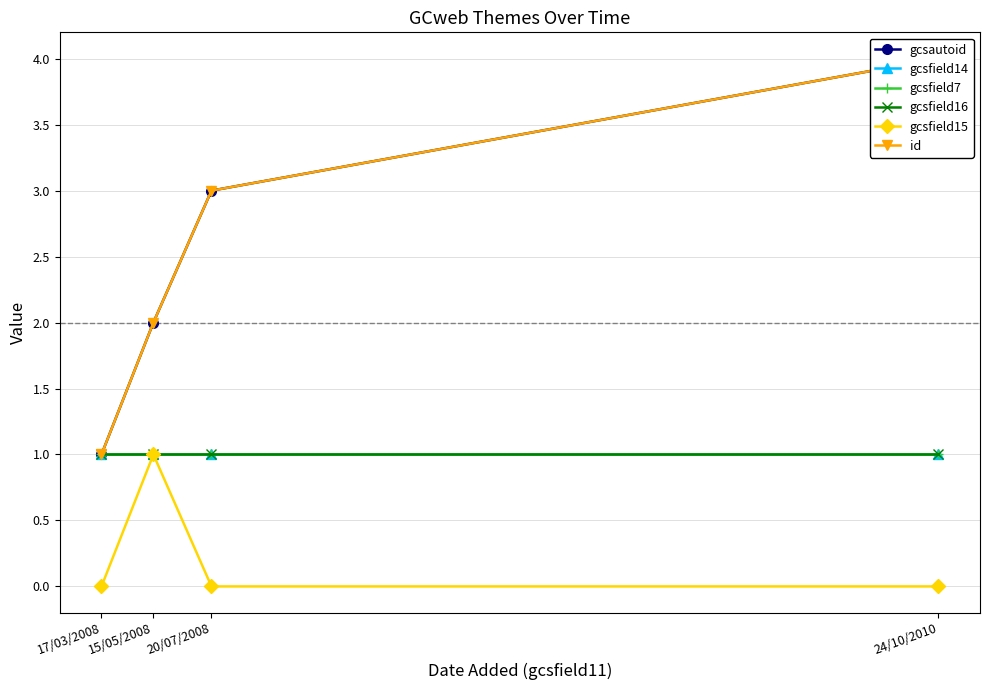

What is the label of the 4th point from the left?

24/10/2010